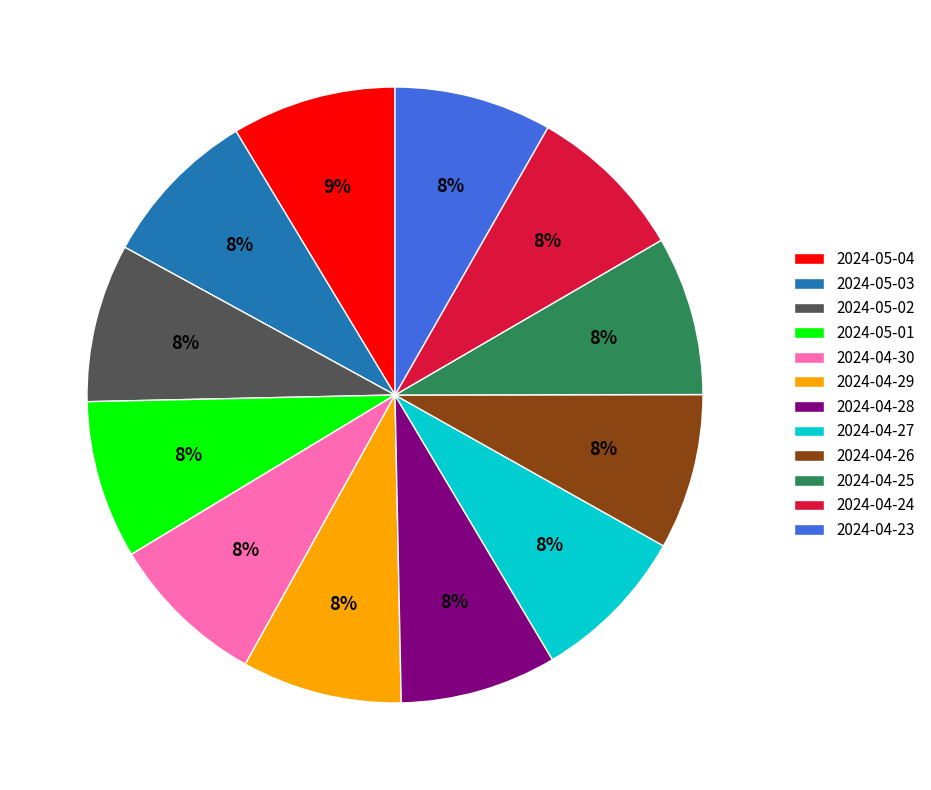

Is the sum of 2024-05-01 and 2024-04-24 greater than half?

No